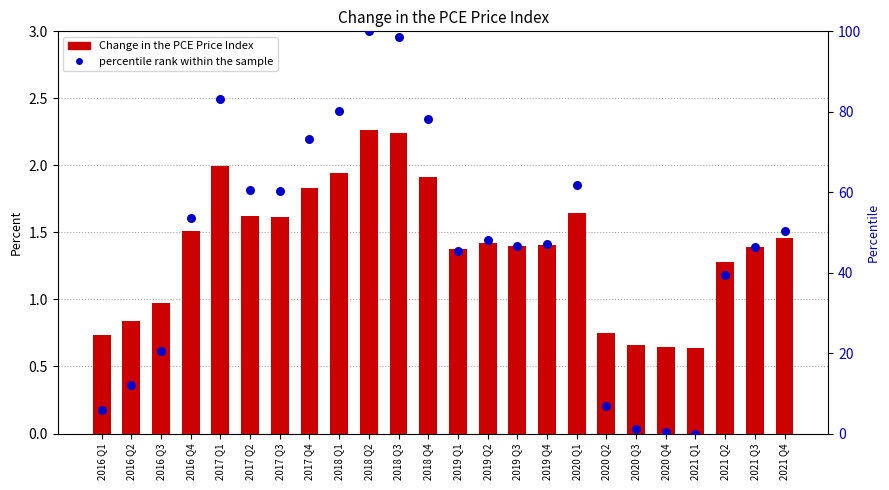

At which category is the sum across all series the highest?

2018 Q2